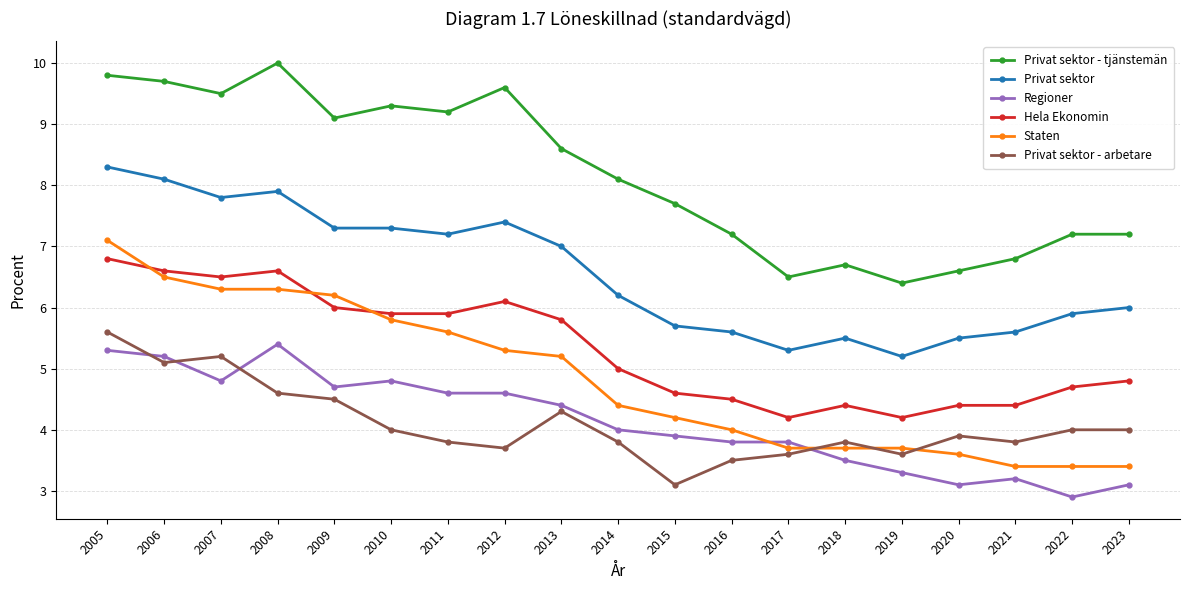

True or false: Privat sektor has more than 1 interior local peaks.

True